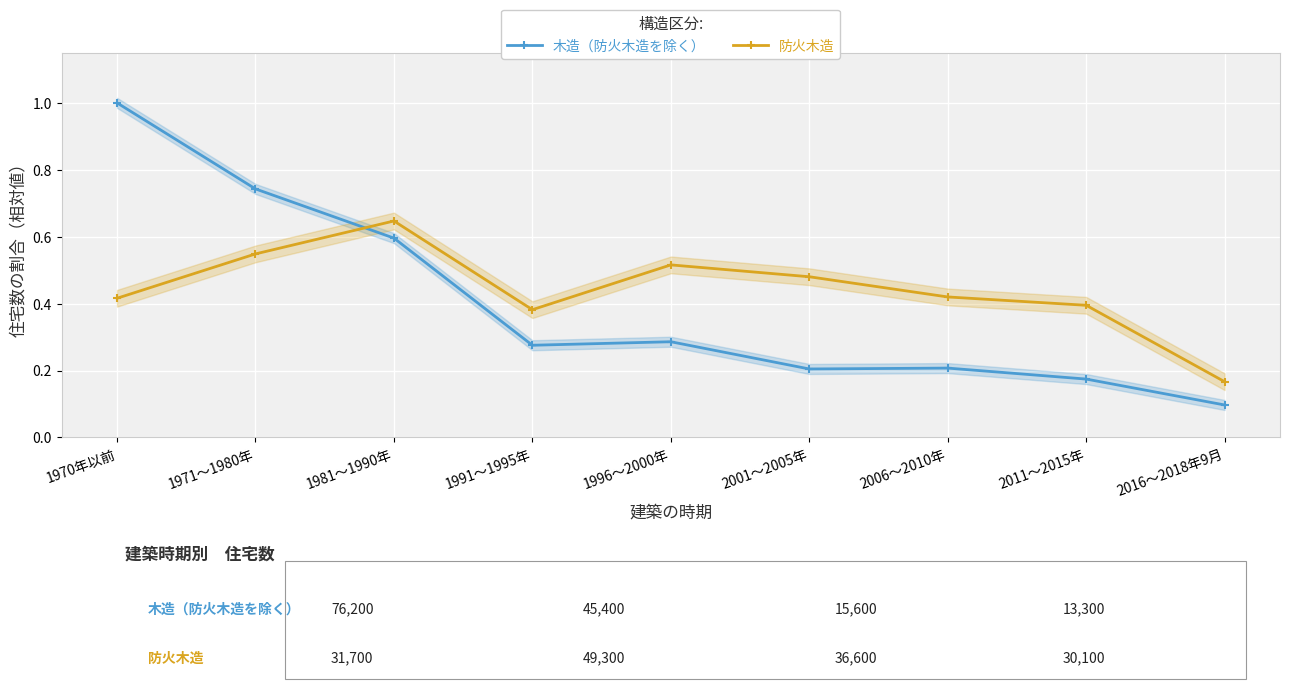

Count the number of categories in the chart.

9